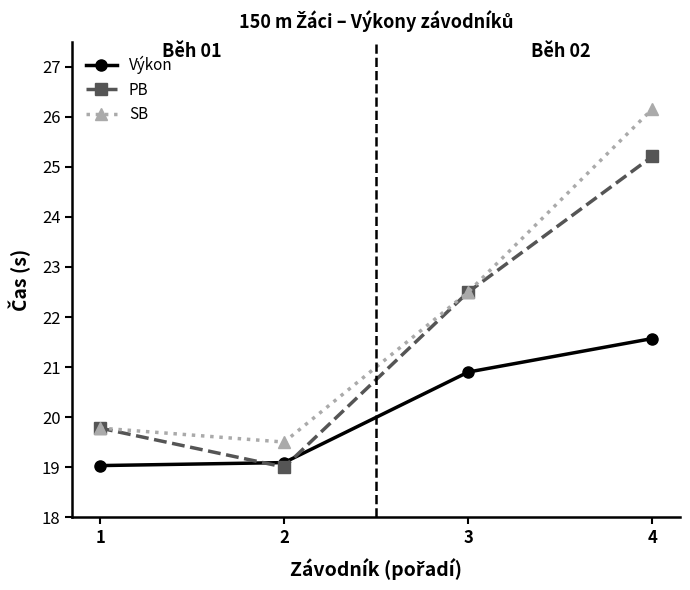

Which series has the largest total across all categories?

SB